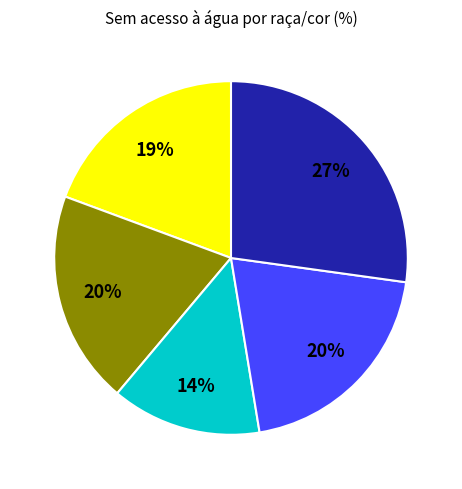

Does any single category account for the majority?

No